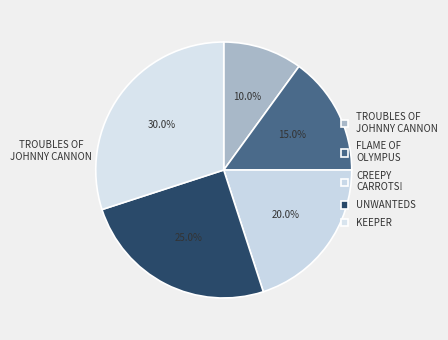

How many segments does this pie chart have?

5